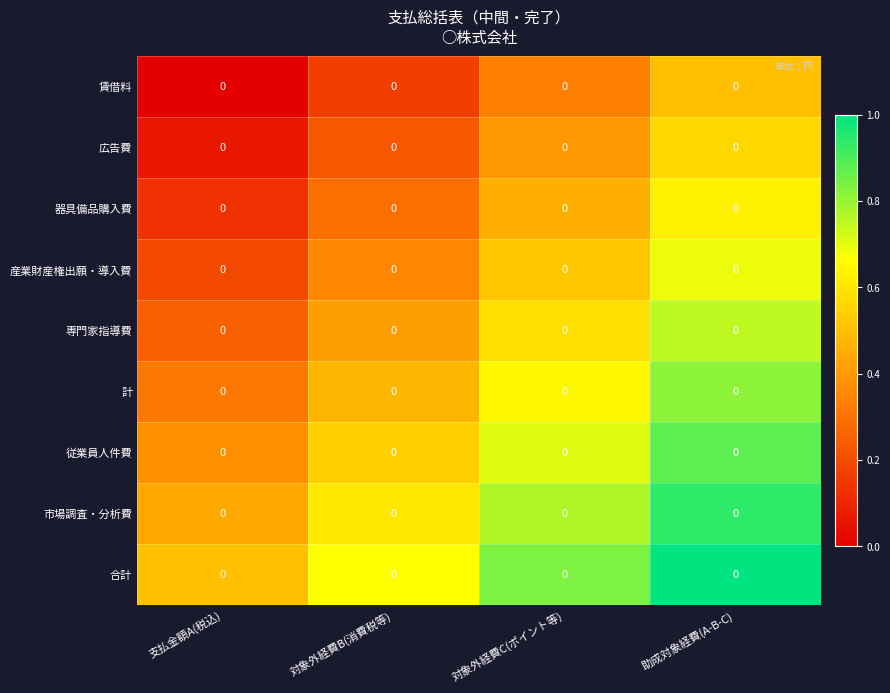

Which has a higher value, 助成対象経費(A-B-C) or 支払金額A(税込)?

助成対象経費(A-B-C)